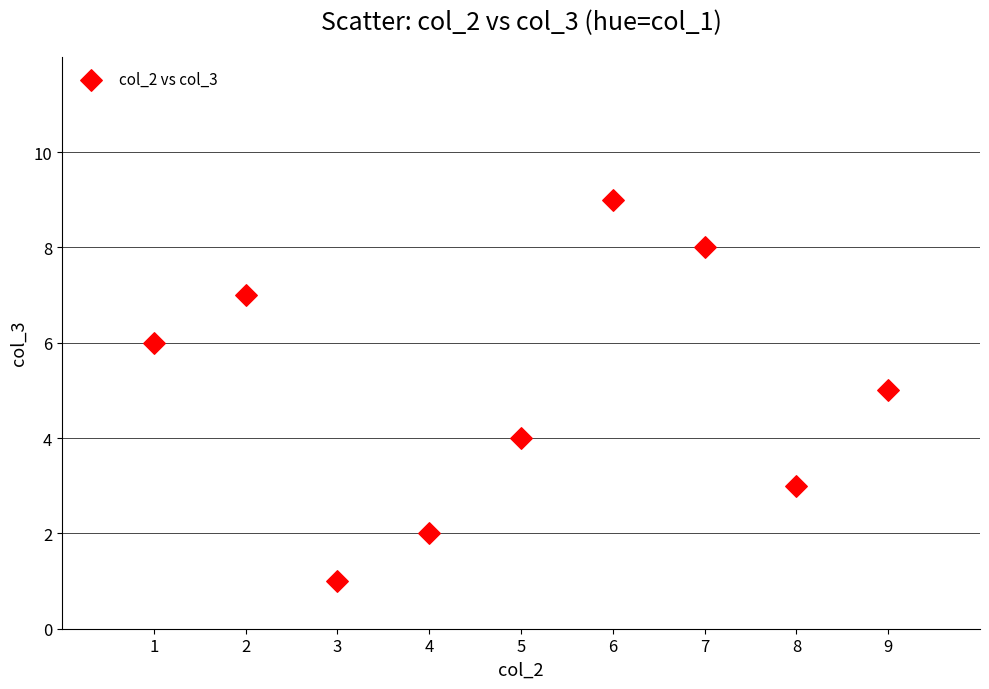

What is the average Y value?

5